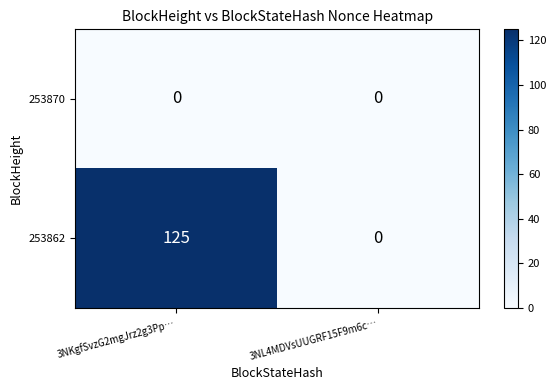

Rank the series by their average value, from highest to lowest.

253862, 253870